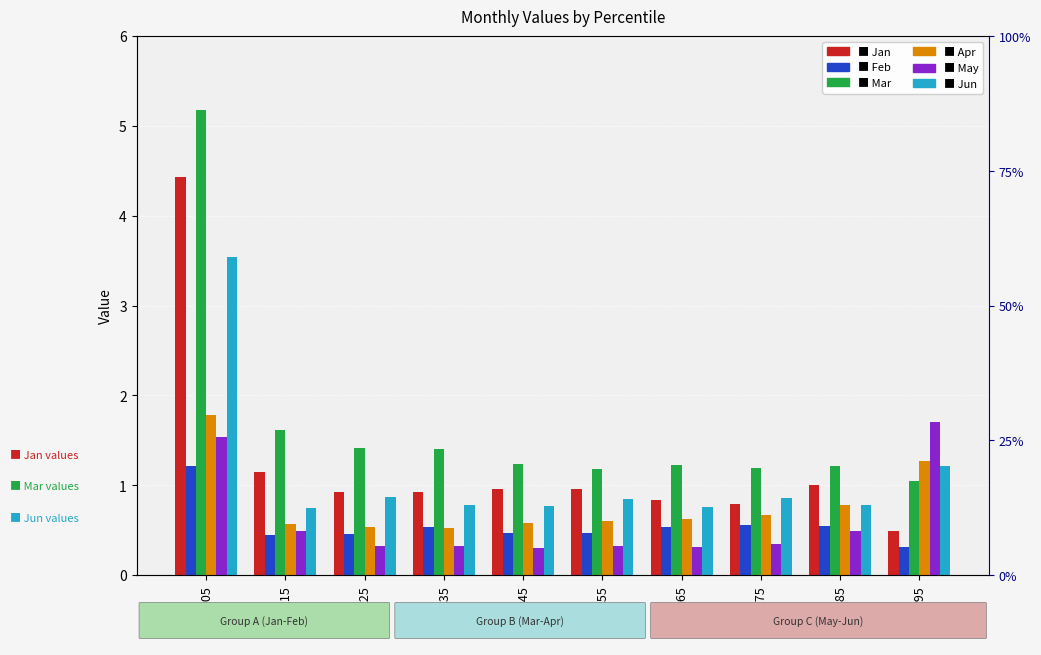

At pct65, list the series in order from smallest to largest.

May, Feb, Apr, Jun, Jan, Mar